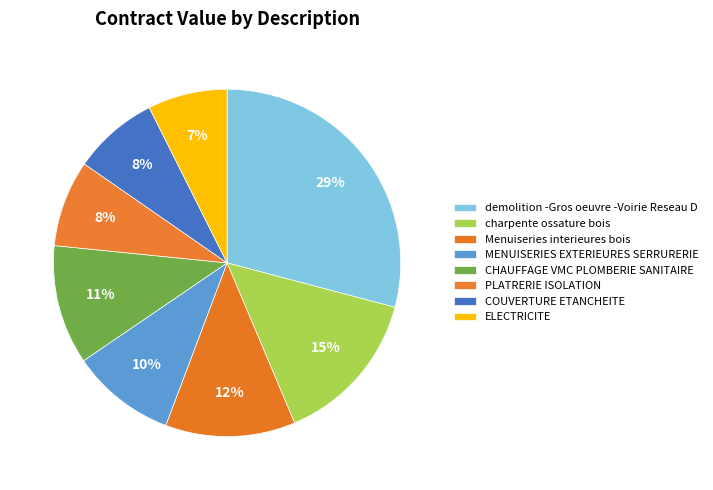

To the nearest percent, what is the difference between the largest and smallest slice percentages?

22%